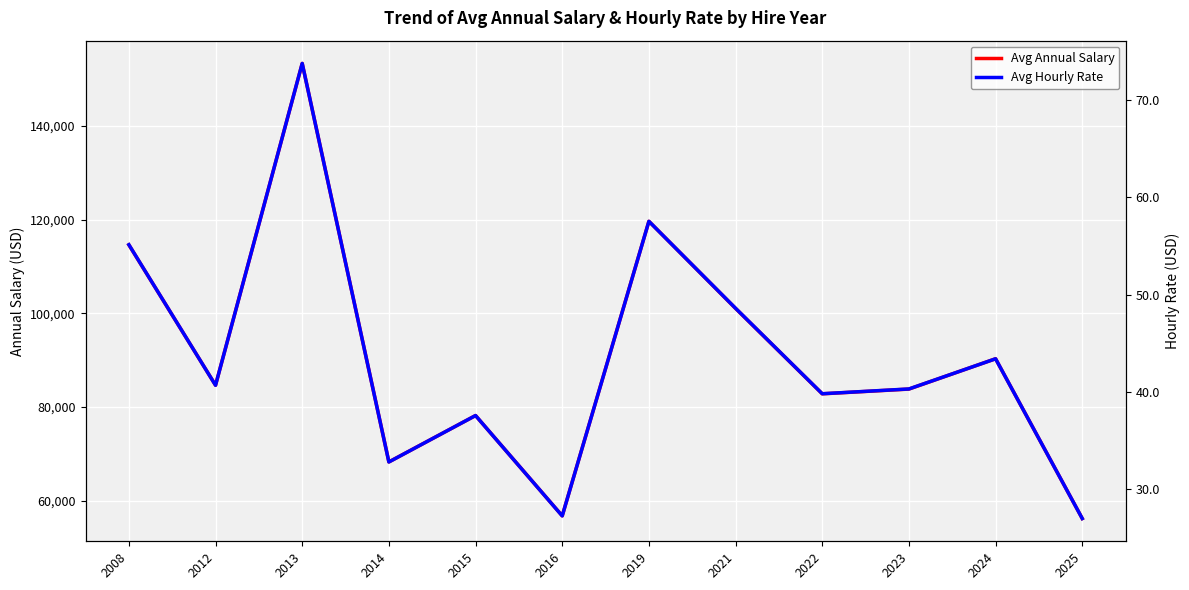

True or false: Avg Hourly Rate and Avg Annual Salary intersect in this chart.

False